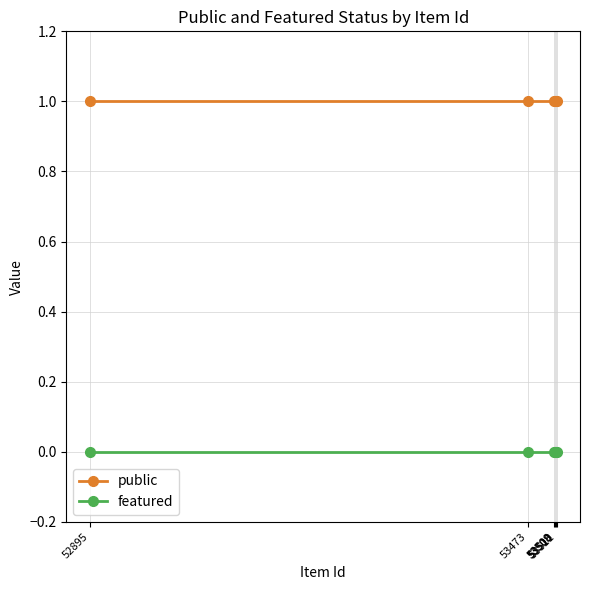

Count the number of categories in the chart.

6